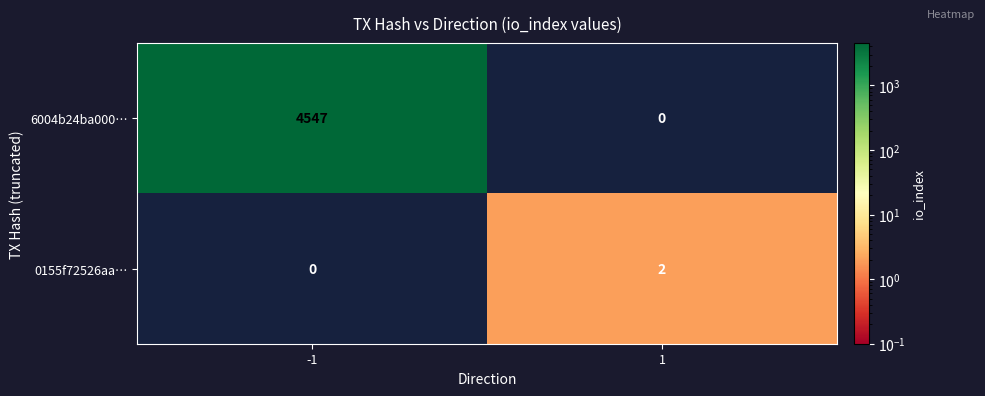

What is the maximum value shown in the chart?

4547